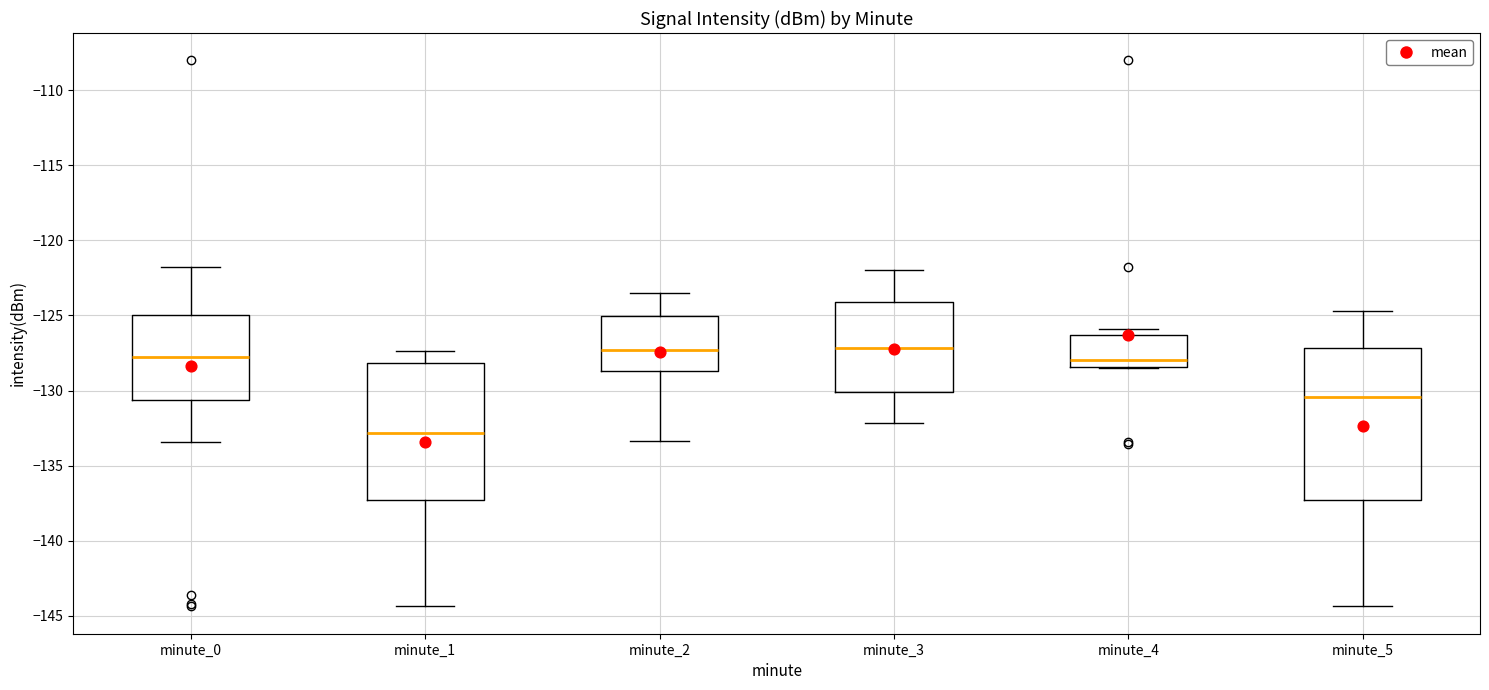

Comparing the boxes themselves (not the whiskers), which one is the tallest?

minute_5